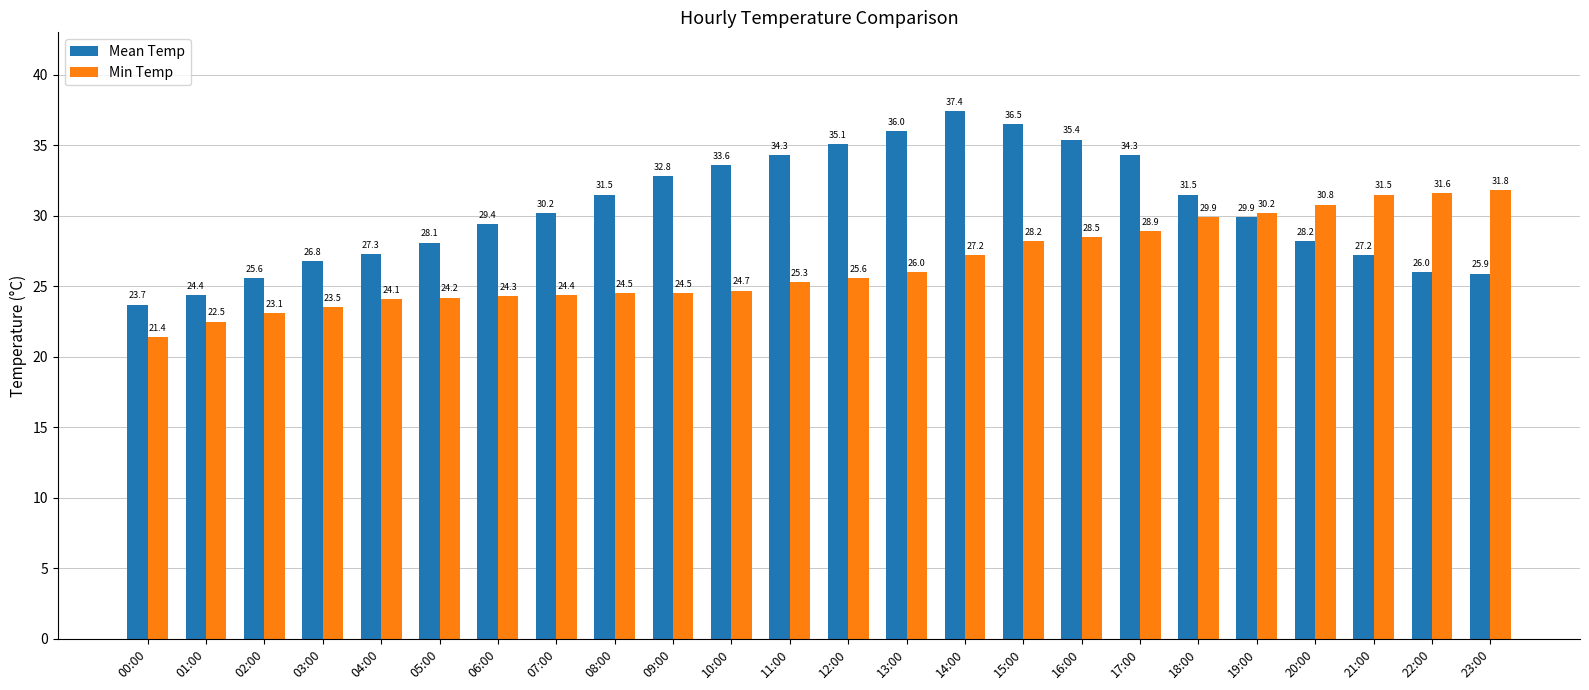

The Mean Temp series shows 12.1 at 02:00. True or false?

False